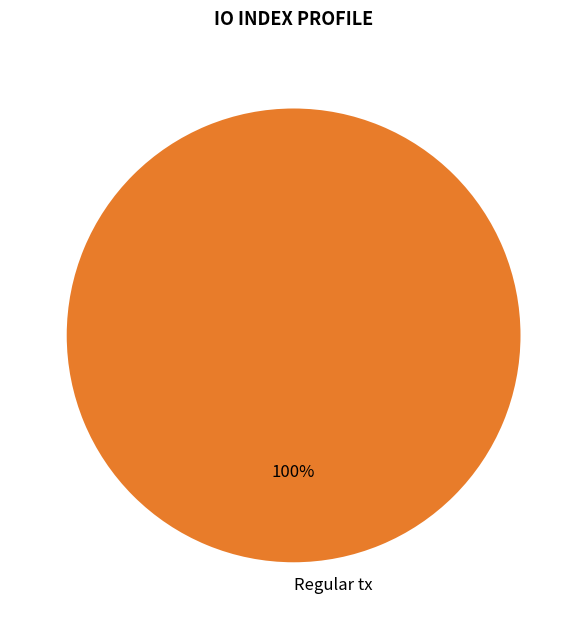

Count the number of slices in the pie.

1